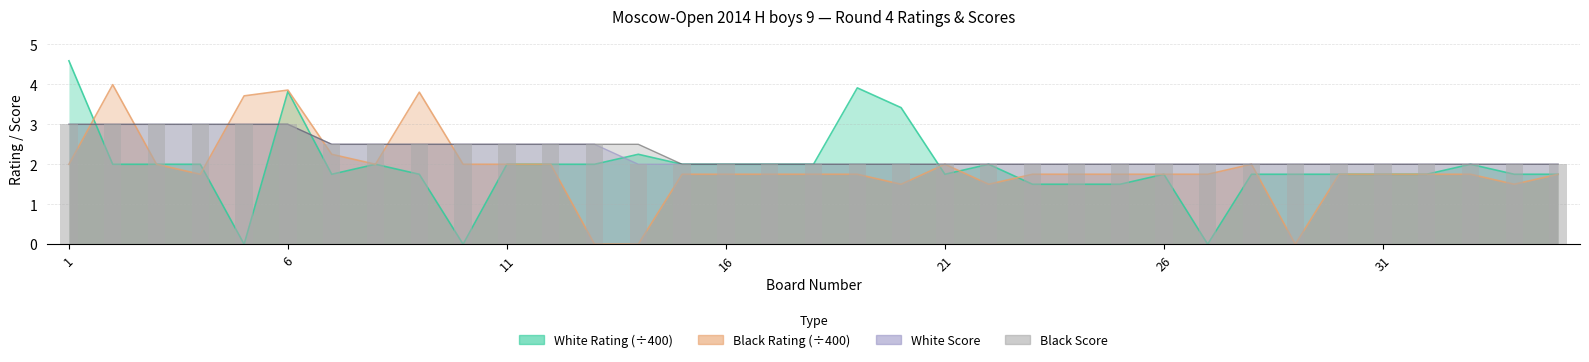

What is the highest value of the White Points series?

3.0